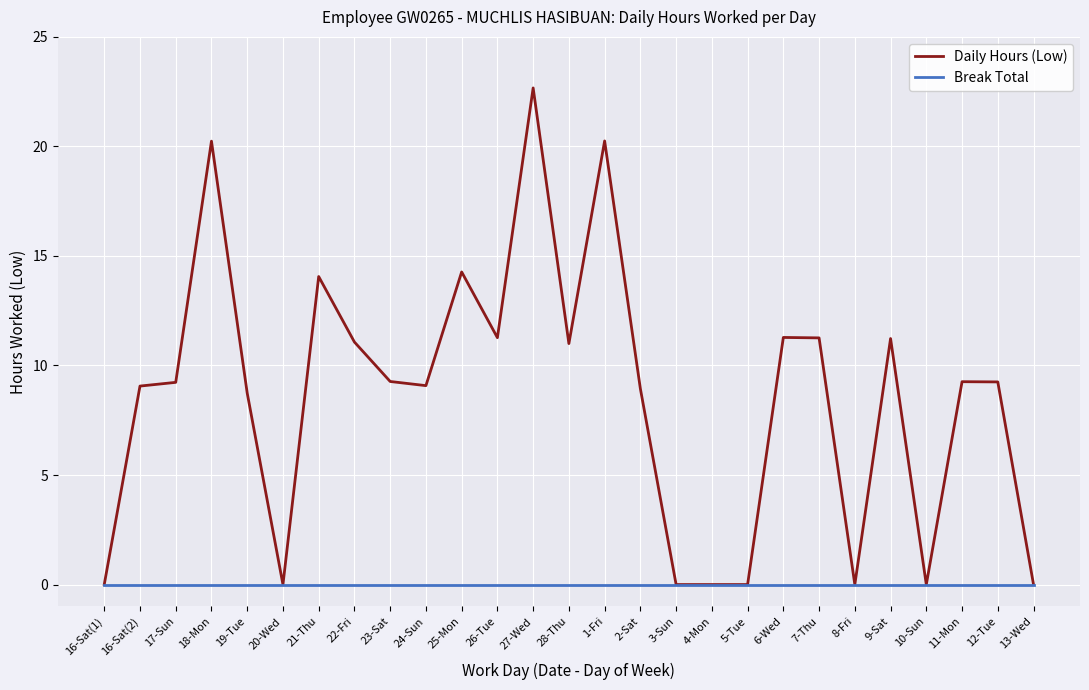

At 28-Thu, list the series in order from largest to smallest.

Daily Hours (Low), Break Total